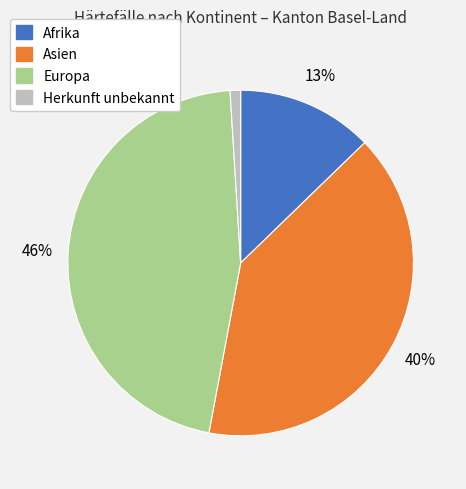

Combined, do Herkunft unbekannt and Afrika account for over 50%?

No